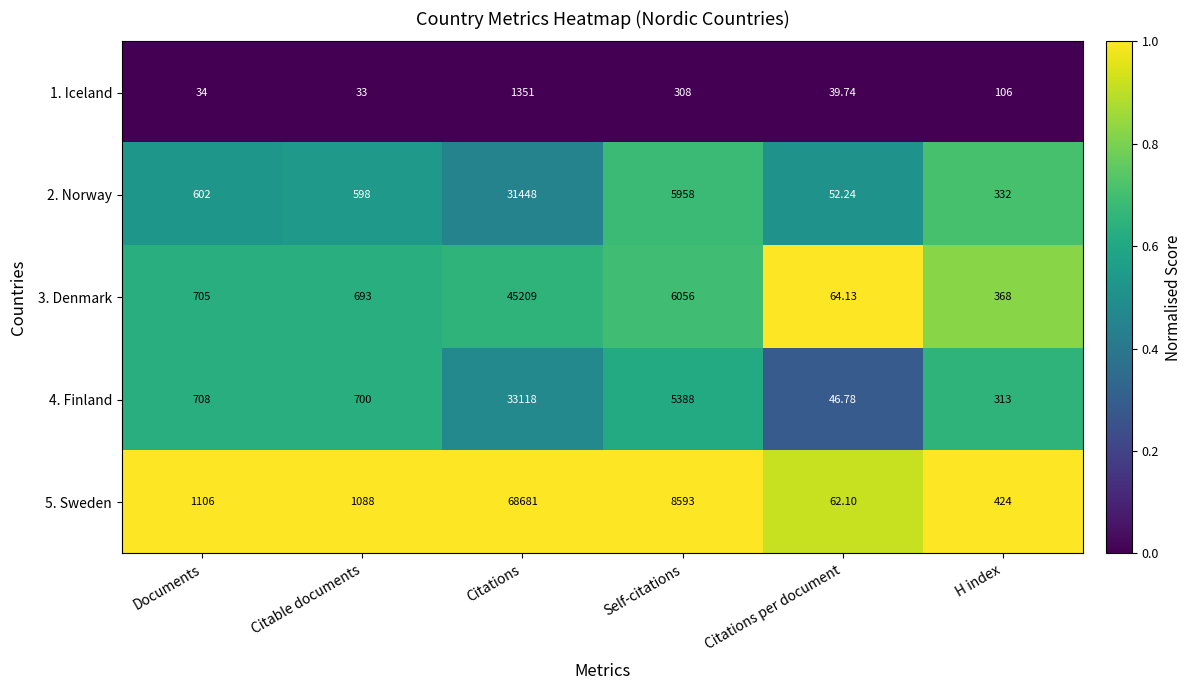

At Citable documents, list the series in order from smallest to largest.

1. Iceland, 2. Norway, 3. Denmark, 4. Finland, 5. Sweden